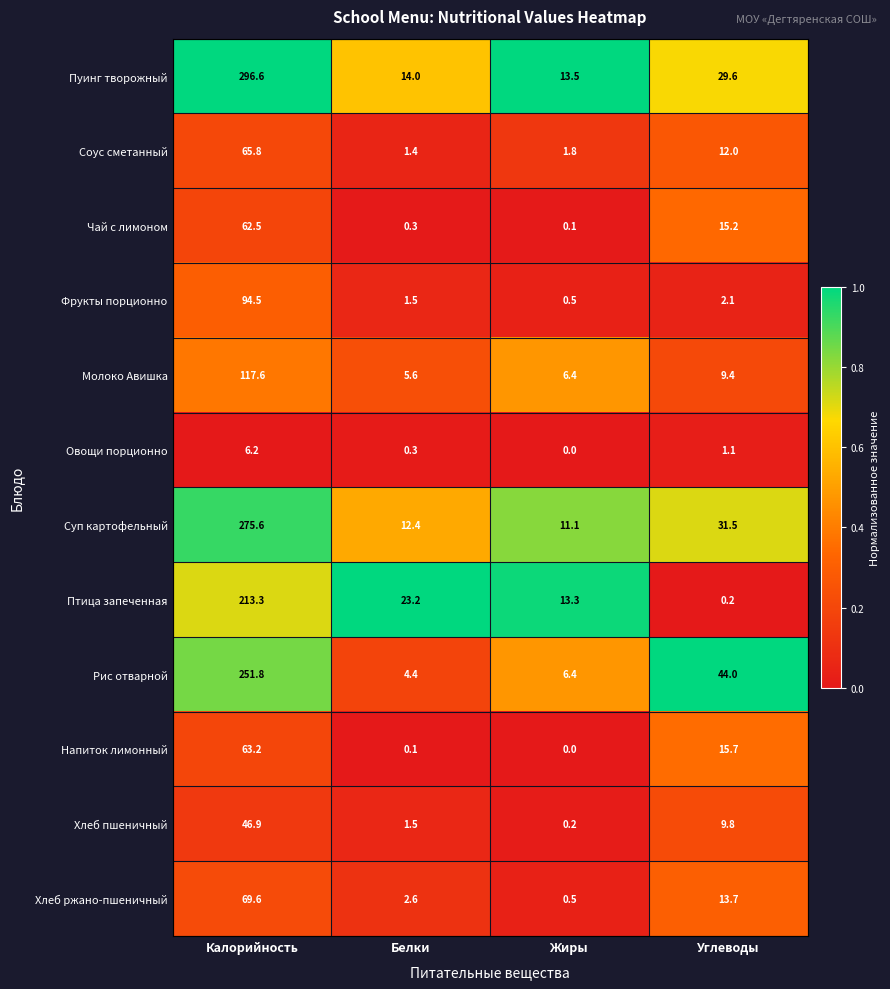

List the series in order of their peak value, lowest first.

Овощи порционно, Хлеб пшеничный, Чай с лимоном, Напиток лимонный, Соус сметанный, Хлеб ржано-пшеничный, Фрукты порционно, Молоко Авишка, Птица запеченная, Рис отварной, Суп картофельный, Пуинг творожный